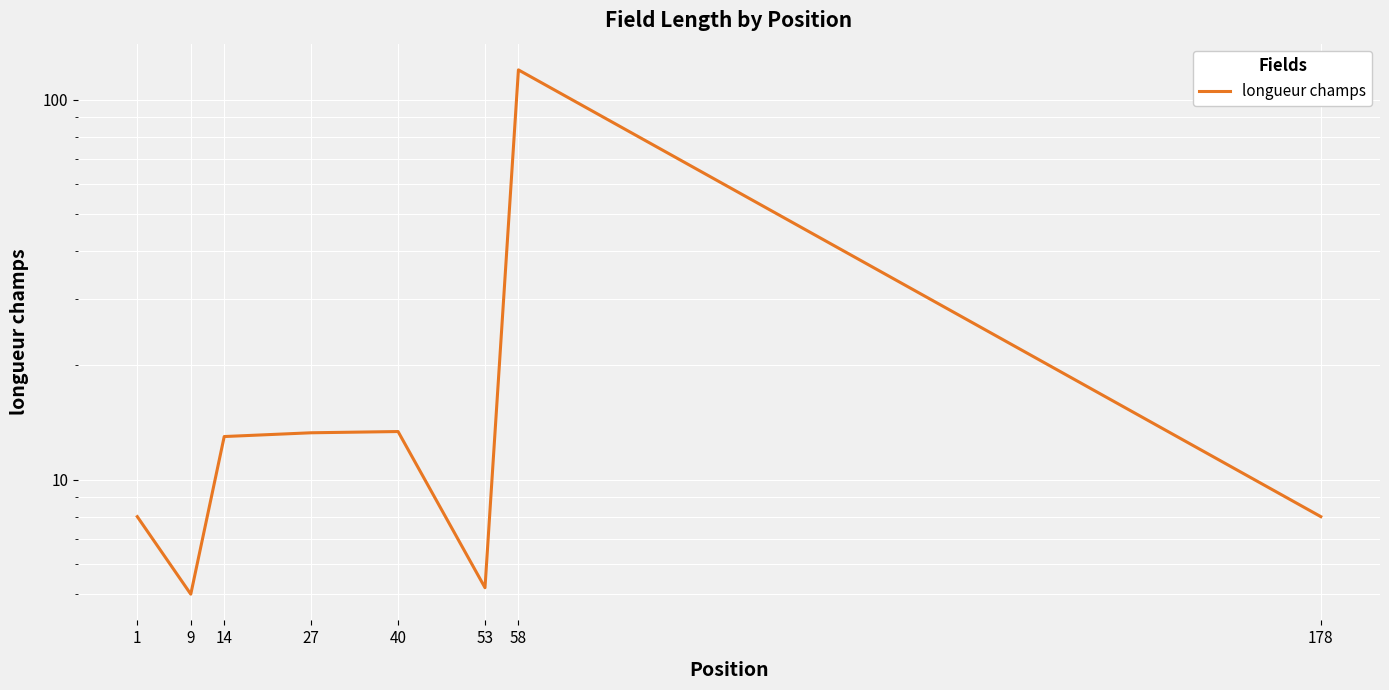

What is the value of the 8th point from the left?

8.0